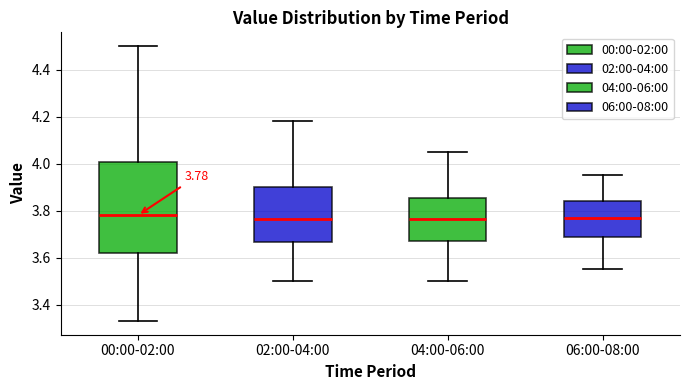

Comparing the boxes themselves (not the whiskers), which one is the tallest?

00:00-02:00